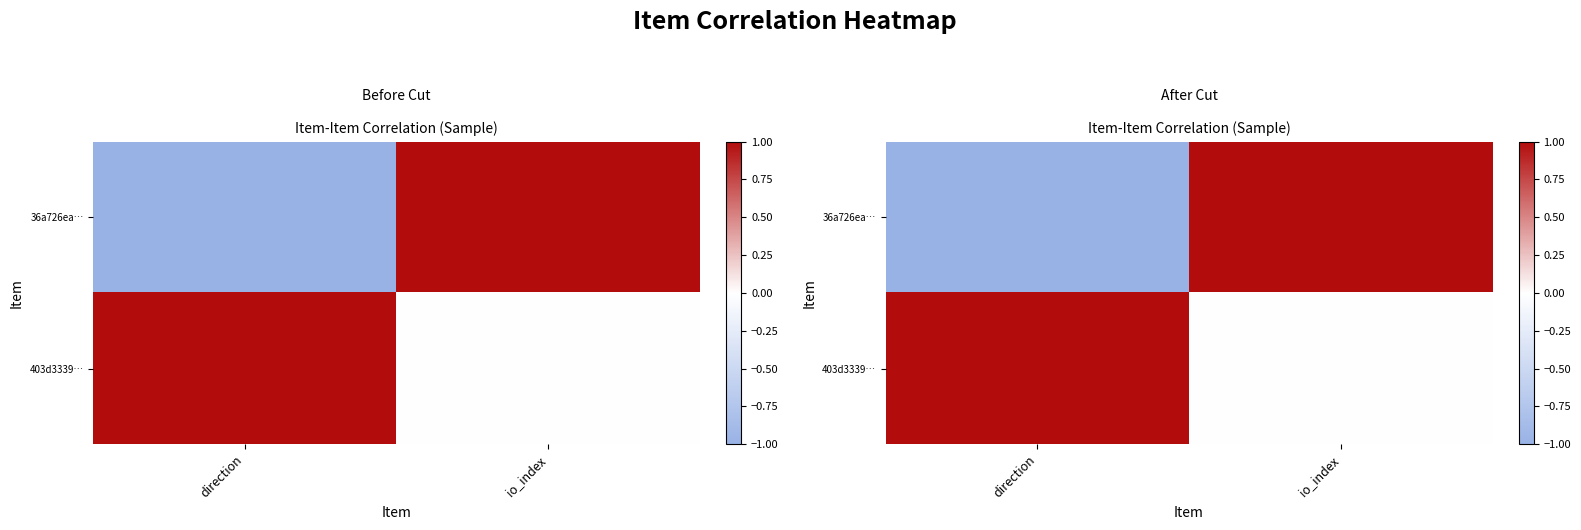

List the series in order of their overall mean, lowest first.

36a726ea…, 403d3339…